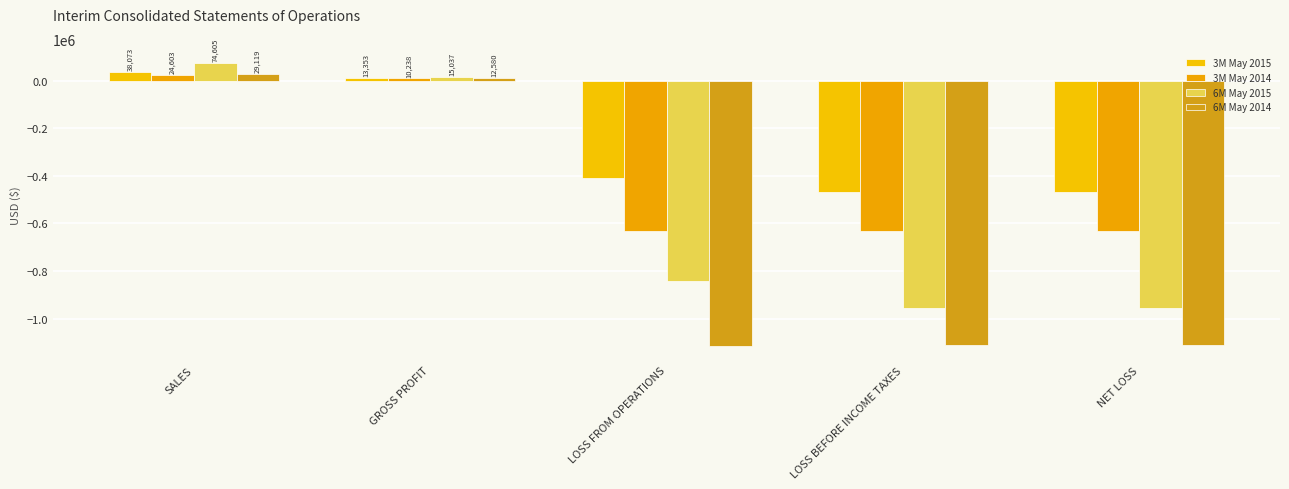

At NET LOSS, list the series in order from smallest to largest.

6M May 2014, 6M May 2015, 3M May 2014, 3M May 2015